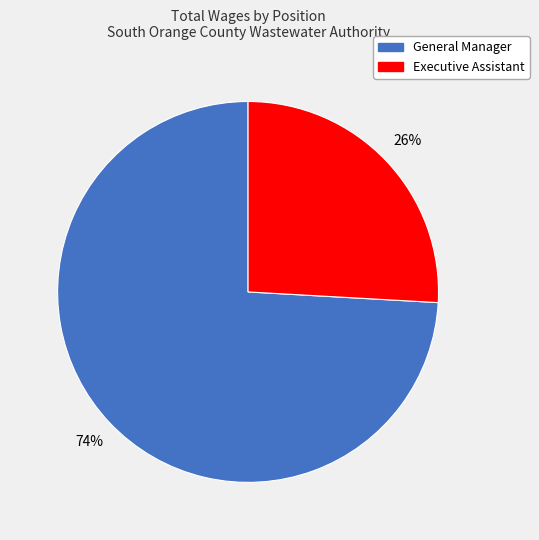

Which category has the smallest portion of the pie?

Executive Assistant